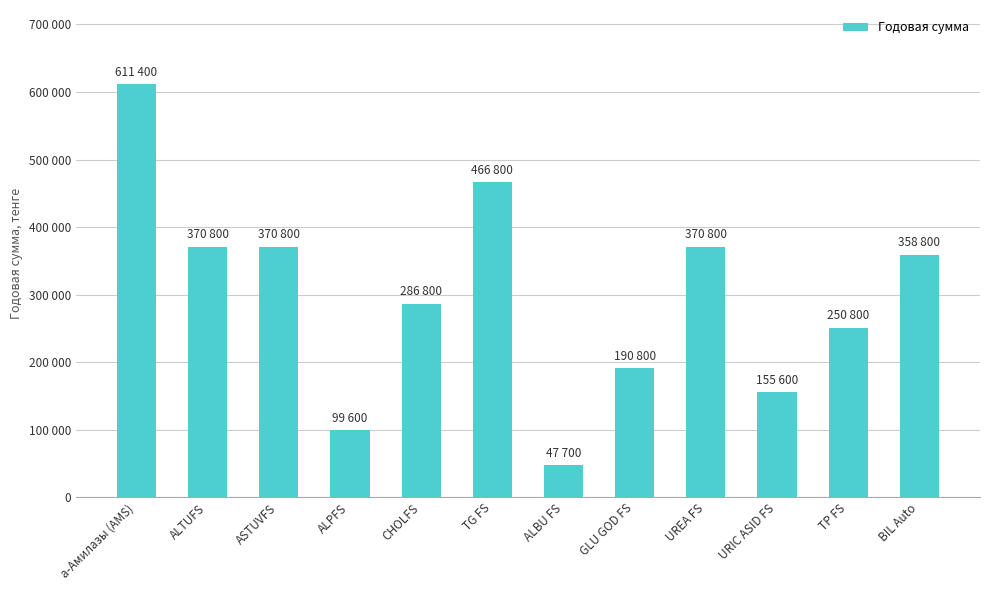

What position from the right is ASTUVFS?

10